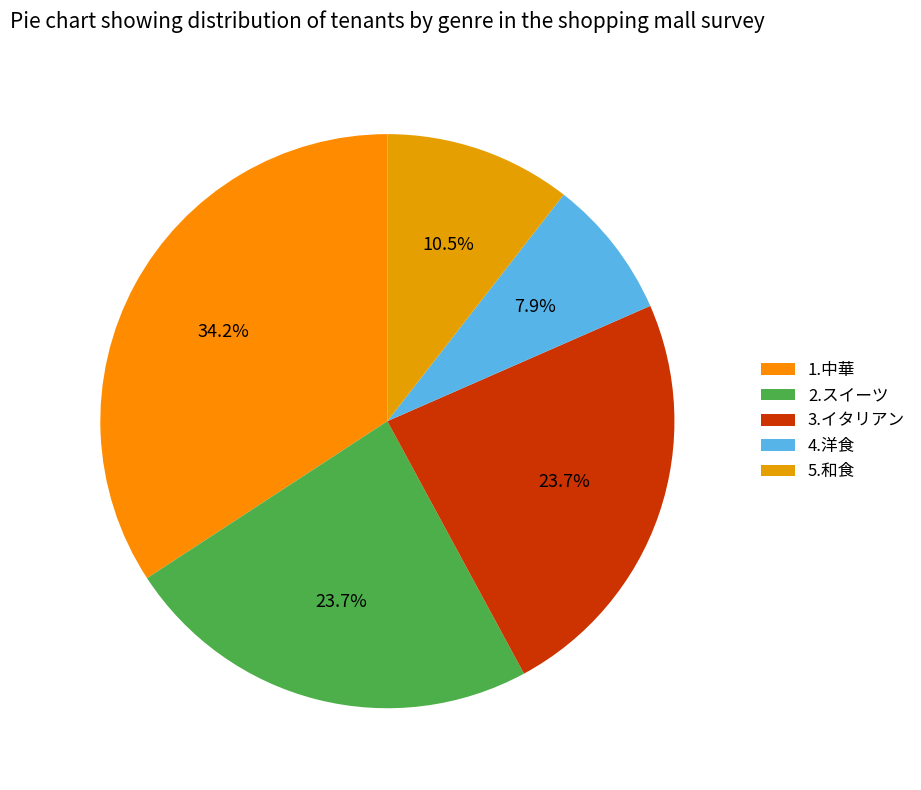

What portion of the pie excludes 2.スイーツ?

76.3%